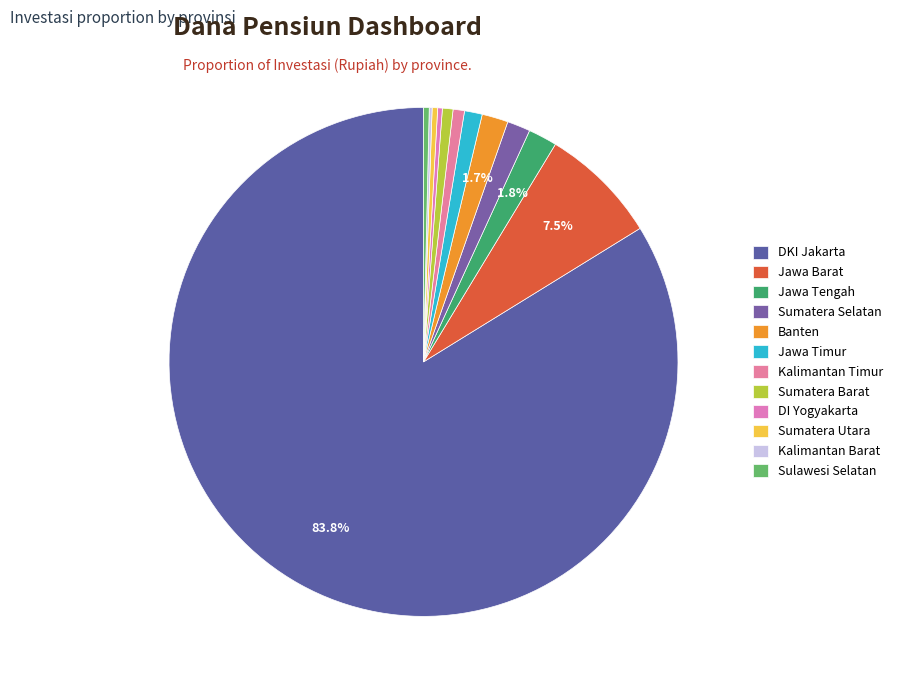

Does Jawa Barat account for over 50% of the chart?

No